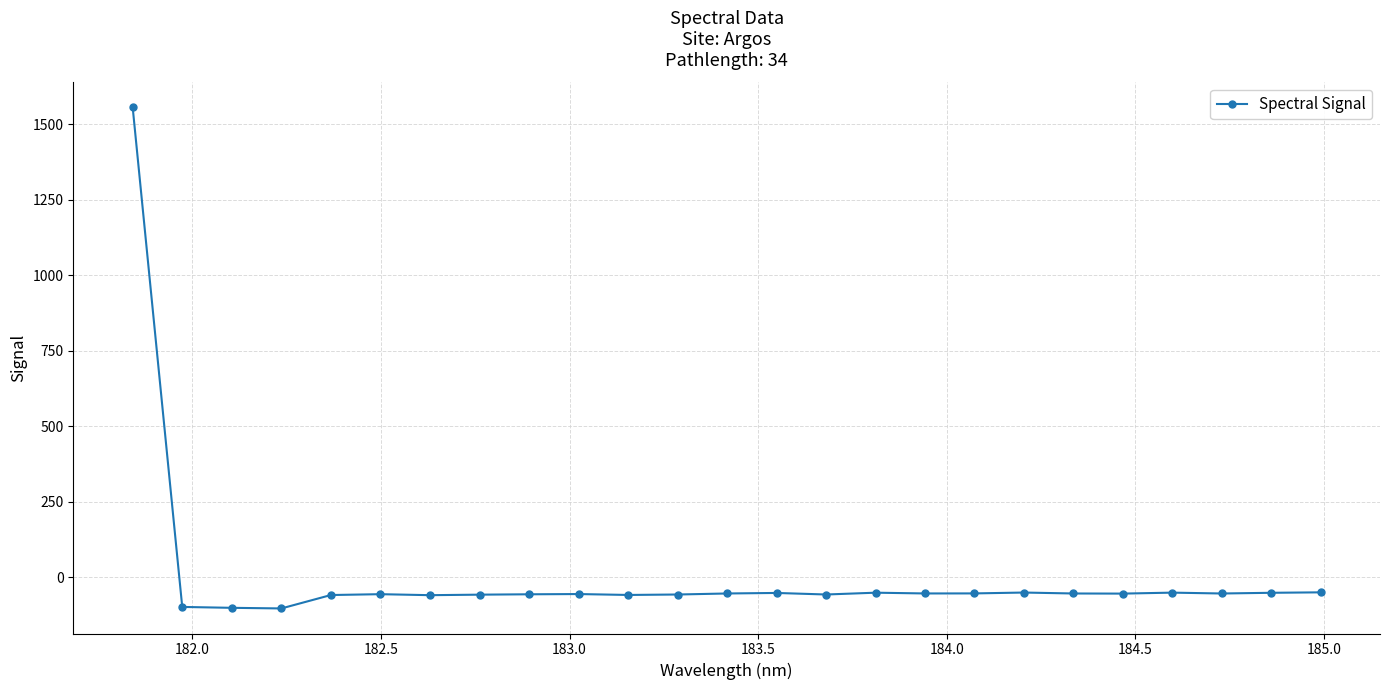

What is the value of the 19th point from the left?

-51.0